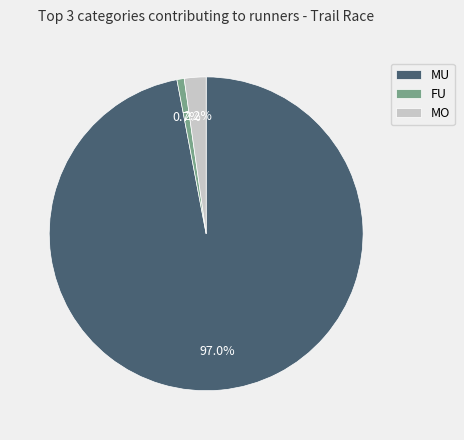

What is the largest slice in the pie chart?

MU